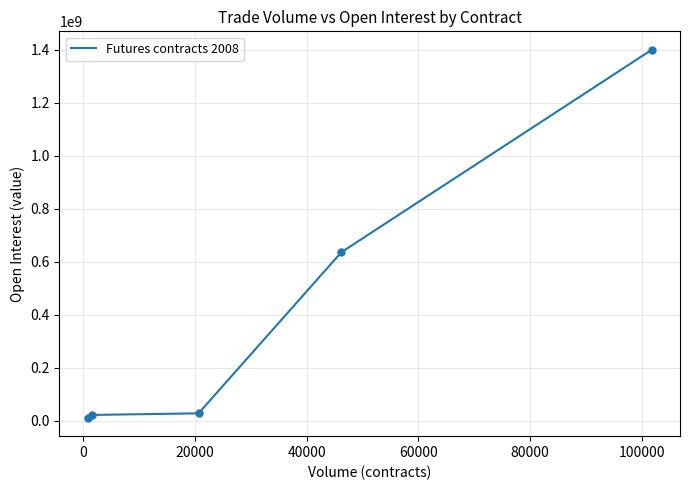

What is the greatest value displayed?

1400860660.0